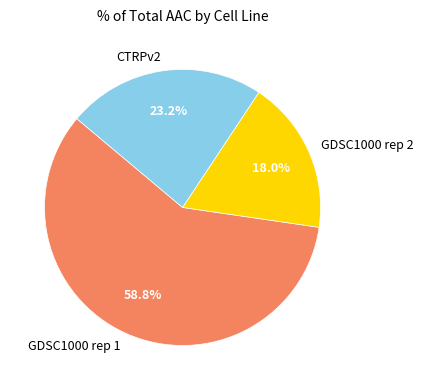

Rank the categories by value from lowest to highest.

GDSC1000 rep 2, CTRPv2, GDSC1000 rep 1